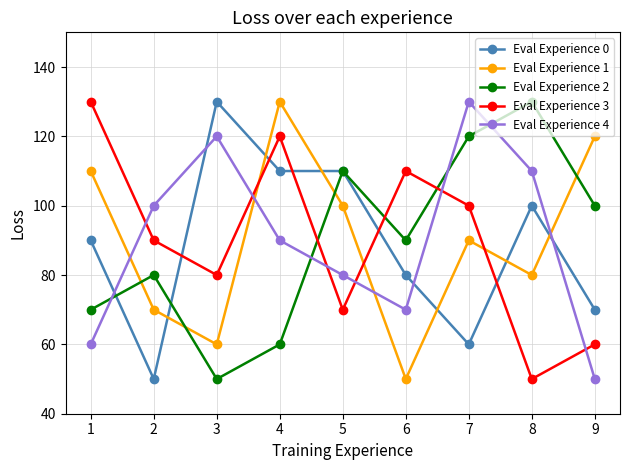

Reading left to right, list all the values displayed in this chart.

Eval Experience 0: 90	50	130	110	110	80	60	100	70
Eval Experience 1: 110	70	60	130	100	50	90	80	120
Eval Experience 2: 70	80	50	60	110	90	120	130	100
Eval Experience 3: 130	90	80	120	70	110	100	50	60
Eval Experience 4: 60	100	120	90	80	70	130	110	50